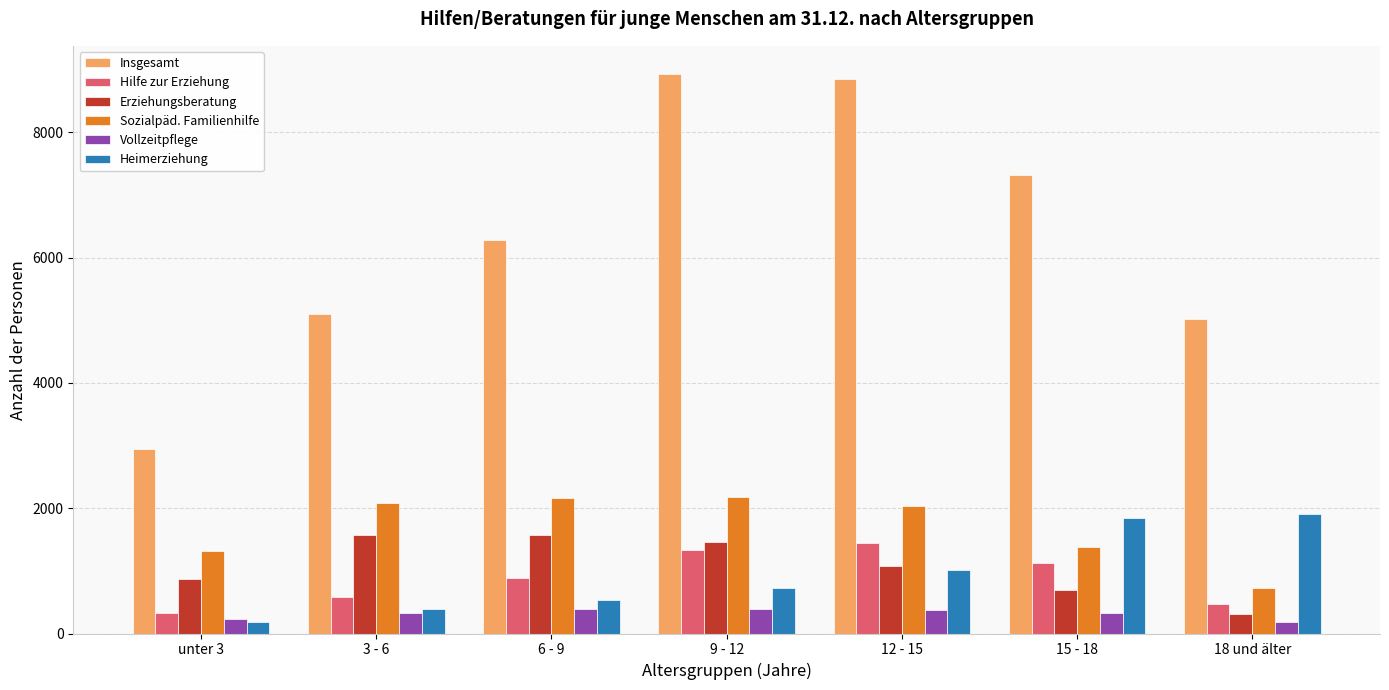

What is the approximate value of Insgesamt at unter 3, to the nearest 50?

2950